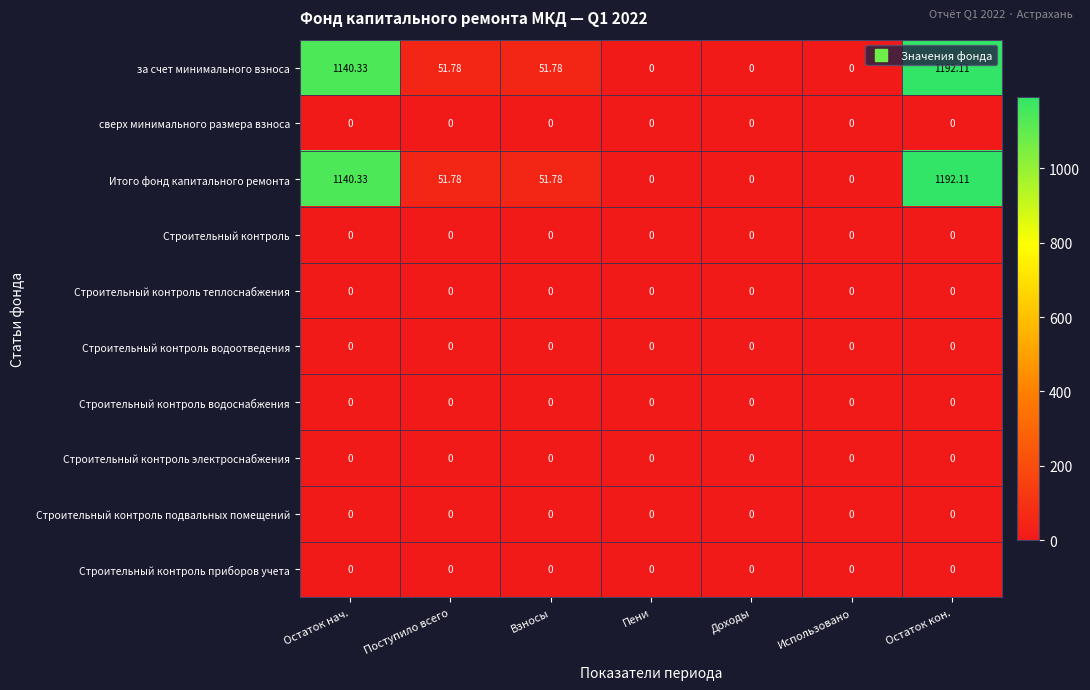

What is the maximum value shown in the chart?

1192.1